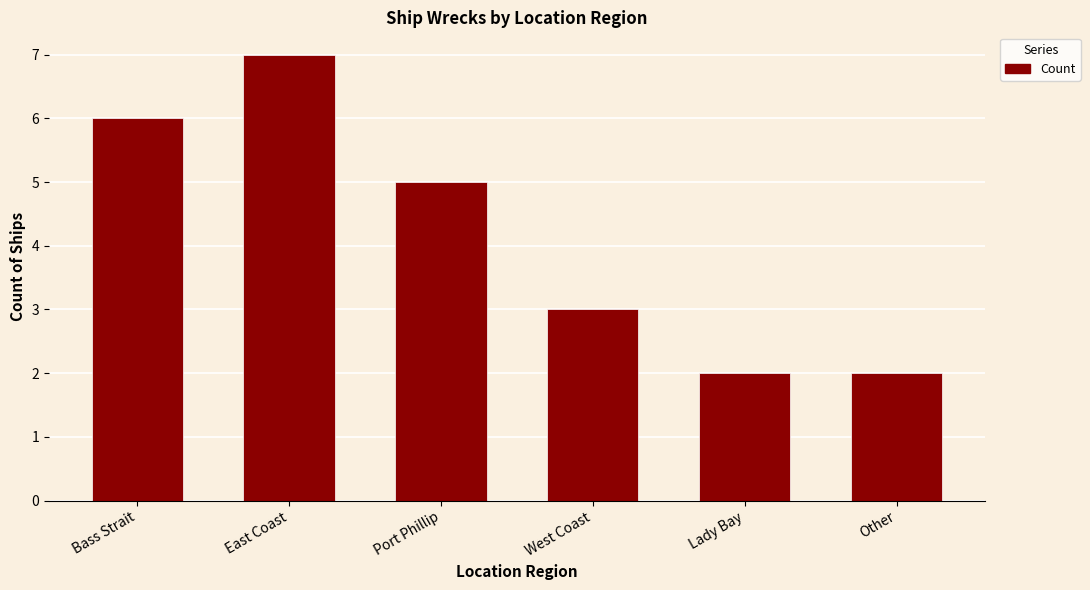

Between West Coast and Other, which is larger?

West Coast